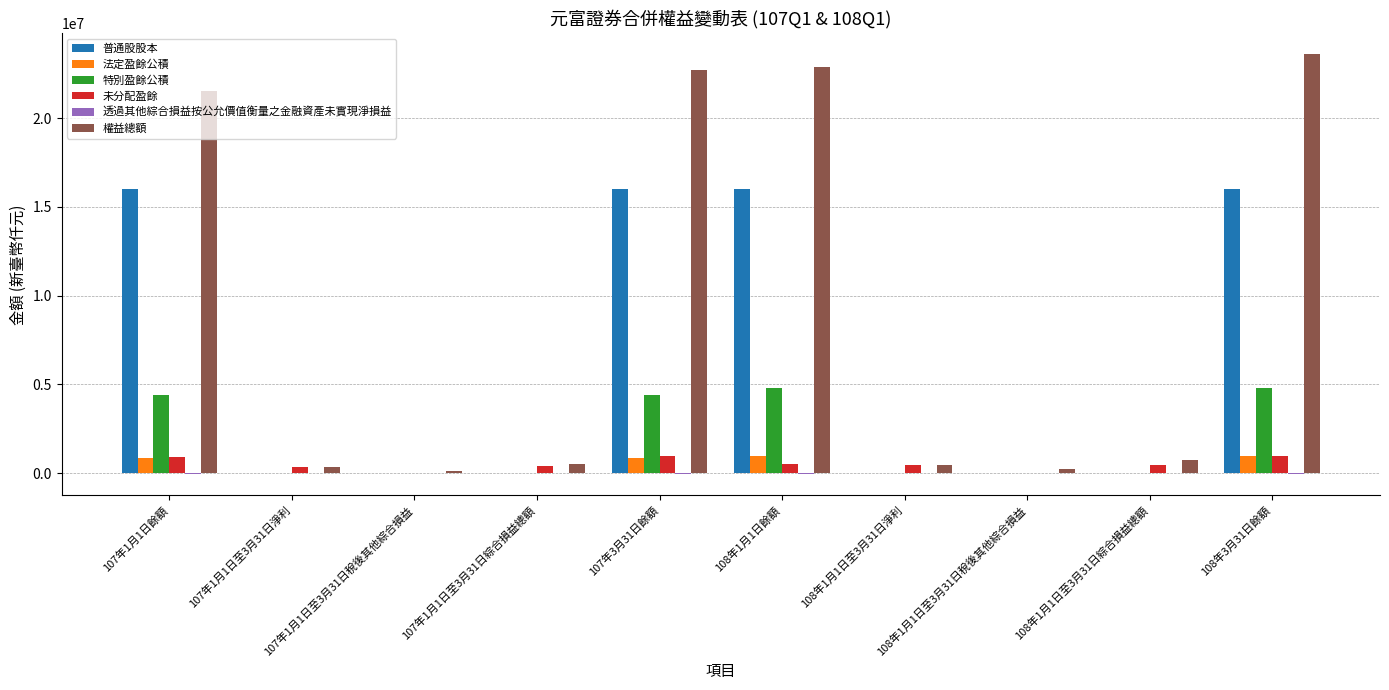

Which series has the largest total across all categories?

權益總額